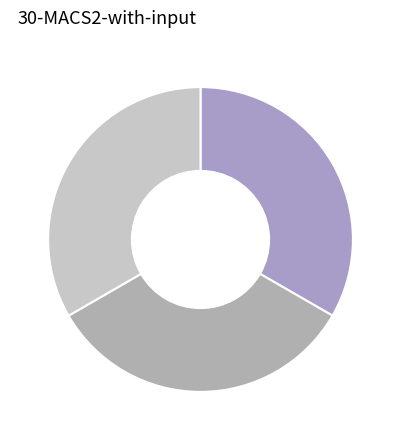

How many slices are in this pie chart?

3